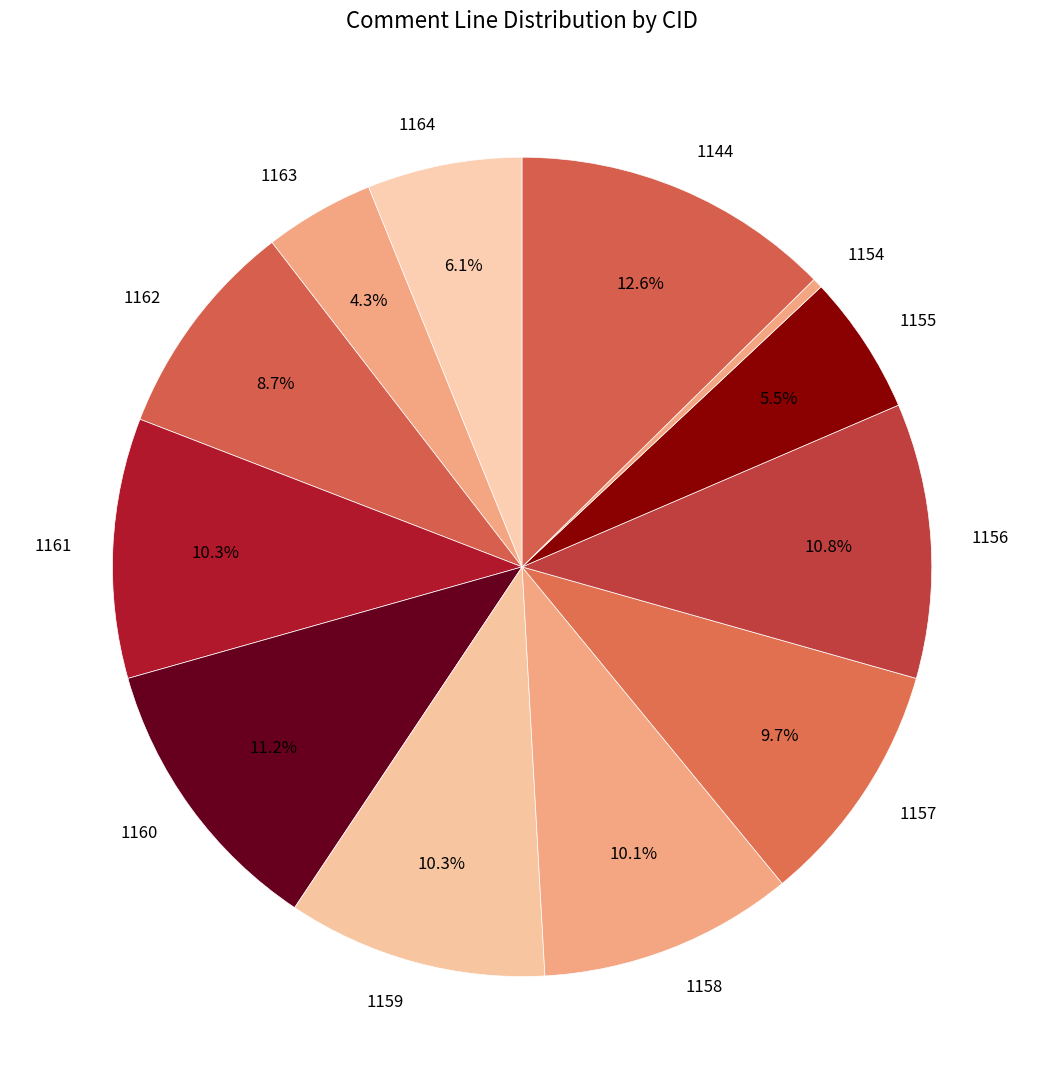

Count the number of slices in the pie.

12